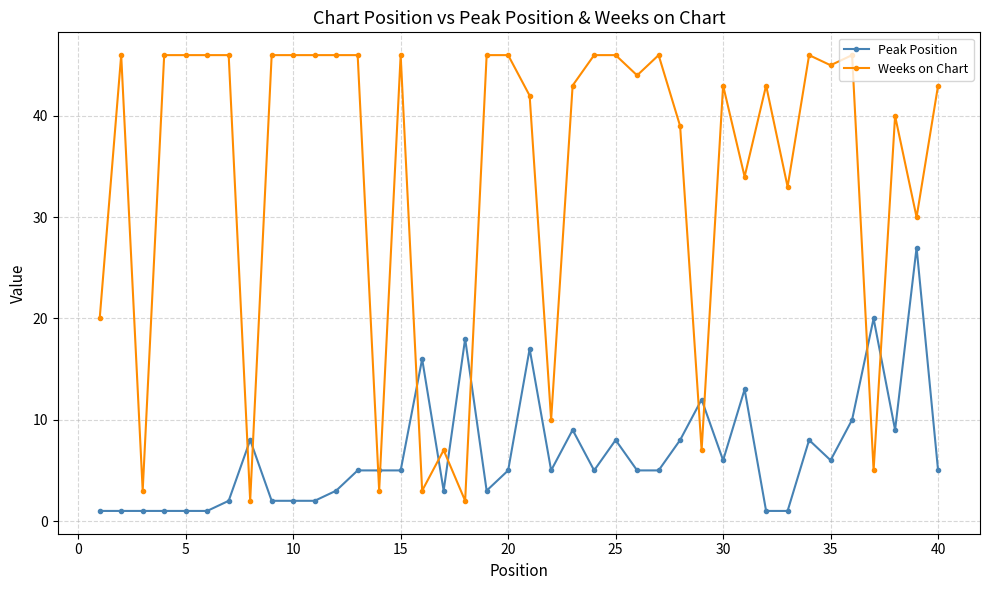

What is the maximum value shown in the chart?

46